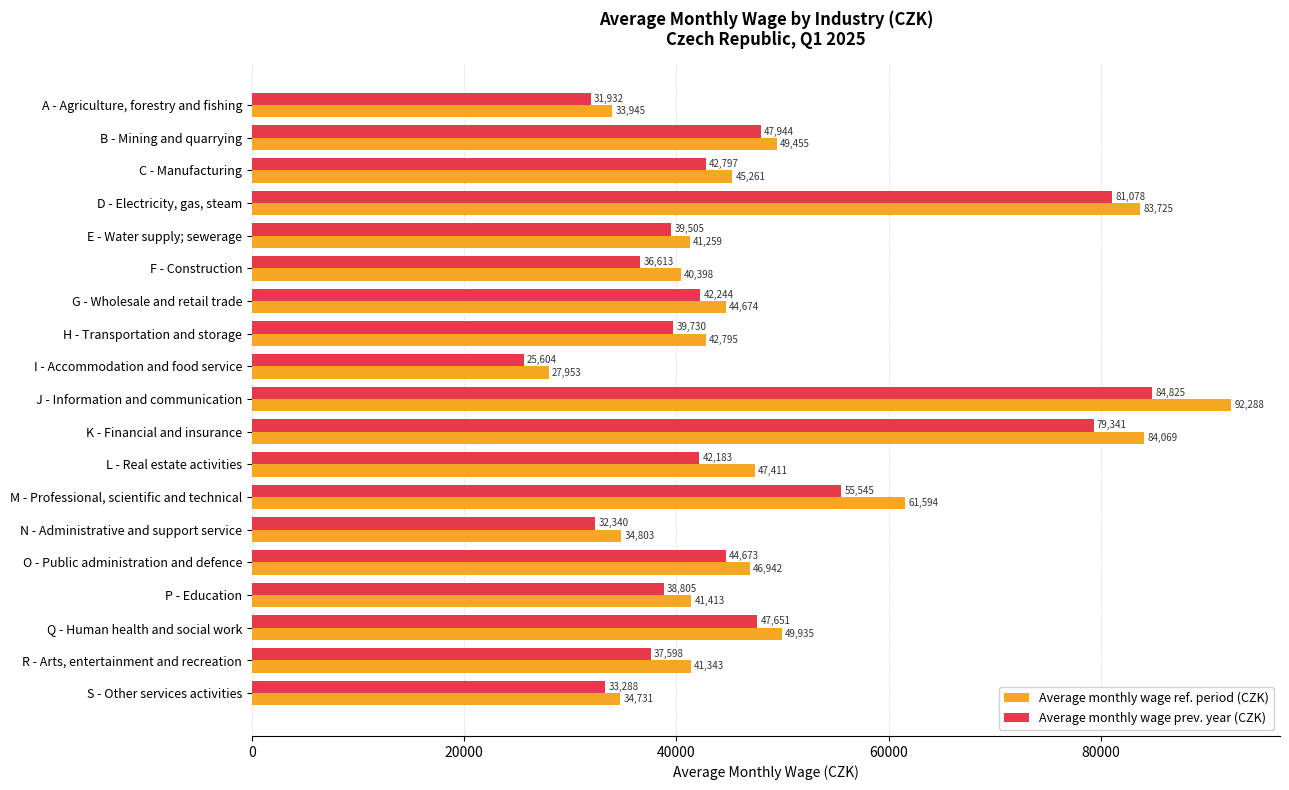

Which series has the widest spread of values?

Average monthly wage ref. period (CZK)